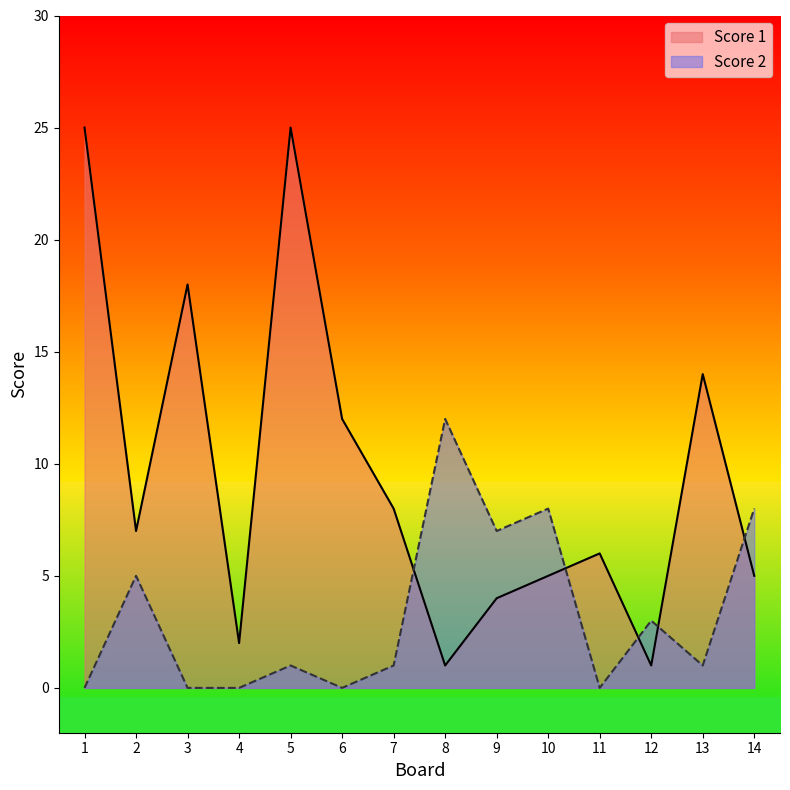

The Score 1 series shows 5 at 10. True or false?

True